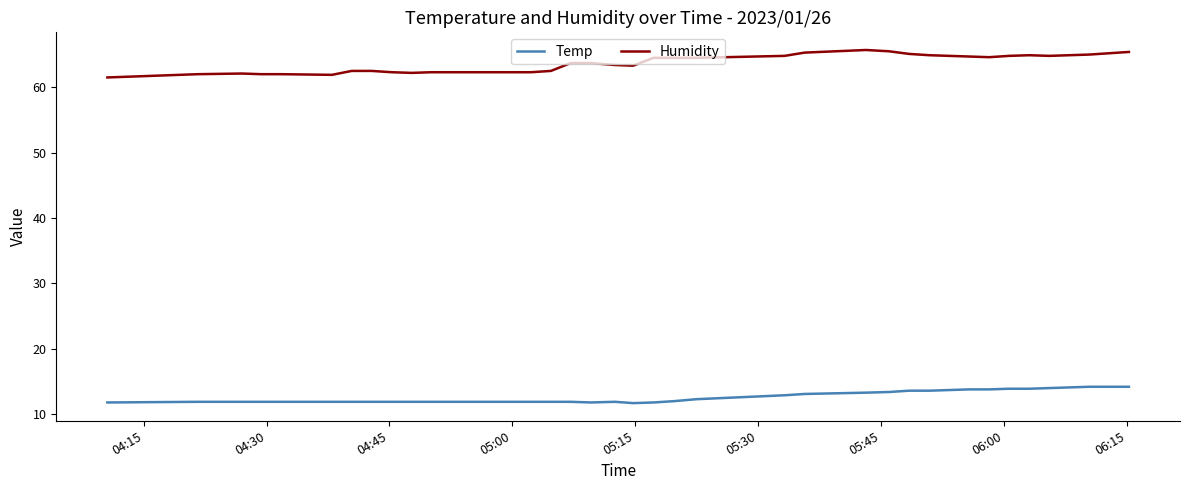

What is the maximum value for Humidity?

65.7